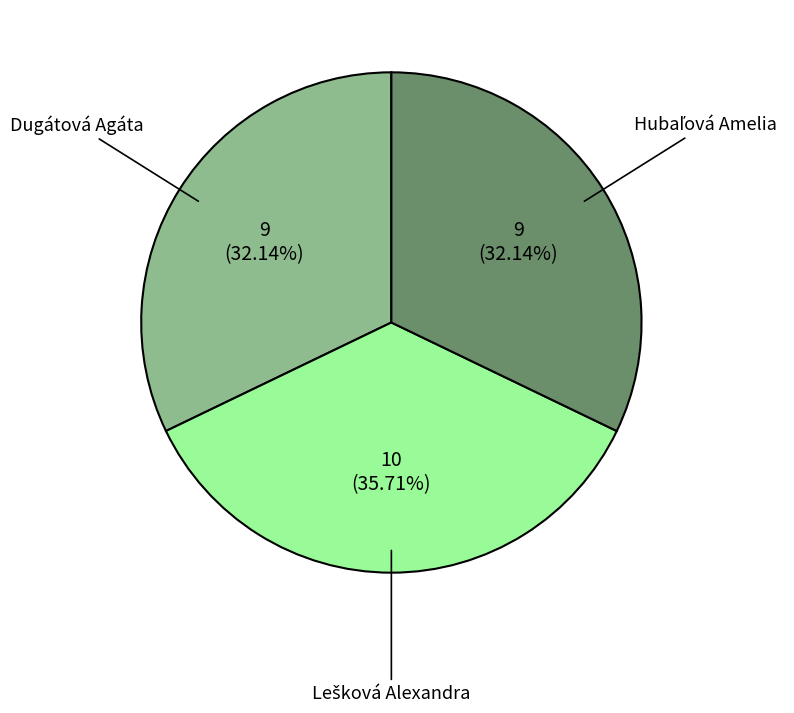

Does any single category account for the majority?

No